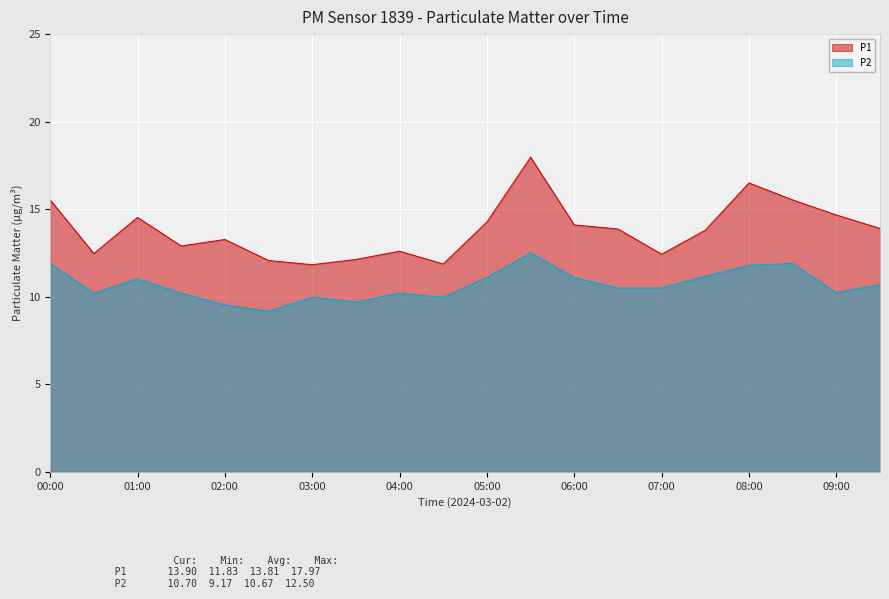

How many distinct data groups are displayed?

2